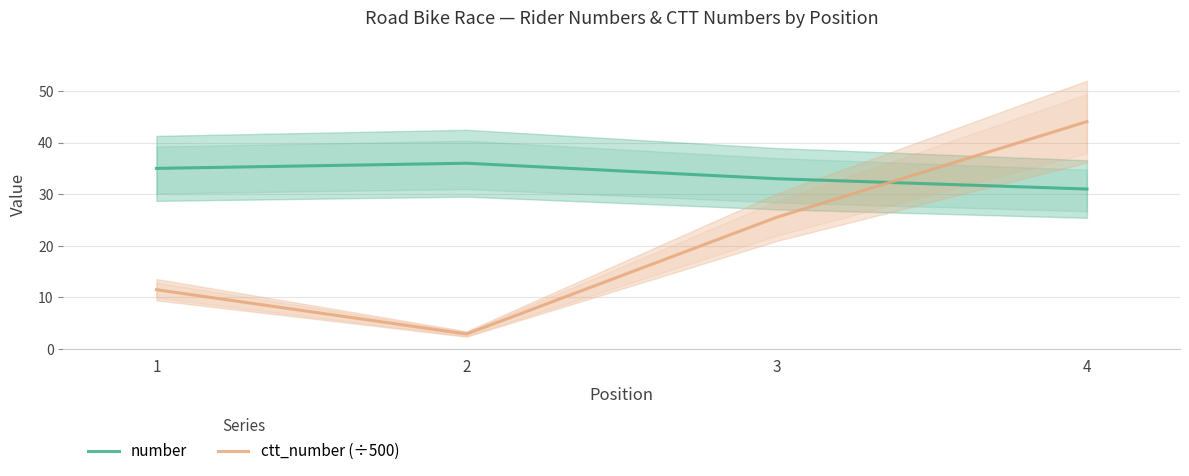

Which label corresponds to the largest value in the chart?

4